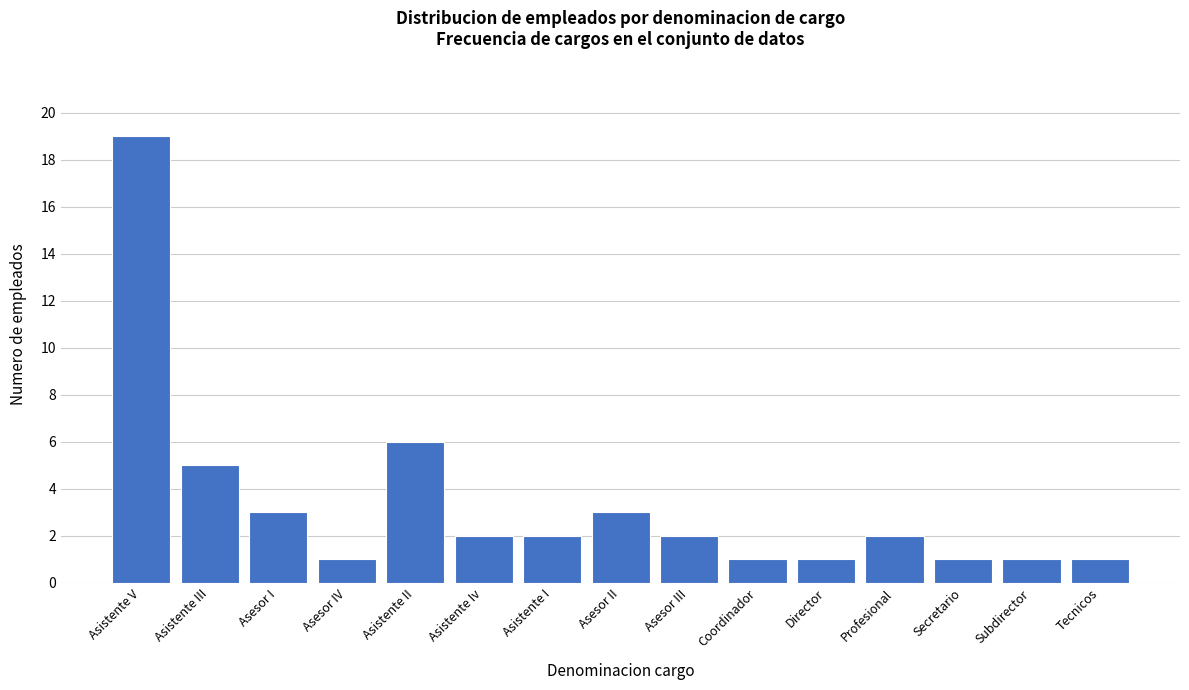

Reading left to right, what are all the values shown in this chart?

Asistente V=19	Asistente III=5	Asesor I=3	Asesor IV=1	Asistente II=6	Asistente Iv=2	Asistente I=2	Asesor II=3	Asesor III=2	Coordinador=1	Director=1	Profesional=2	Secretario=1	Subdirector=1	Tecnicos=1